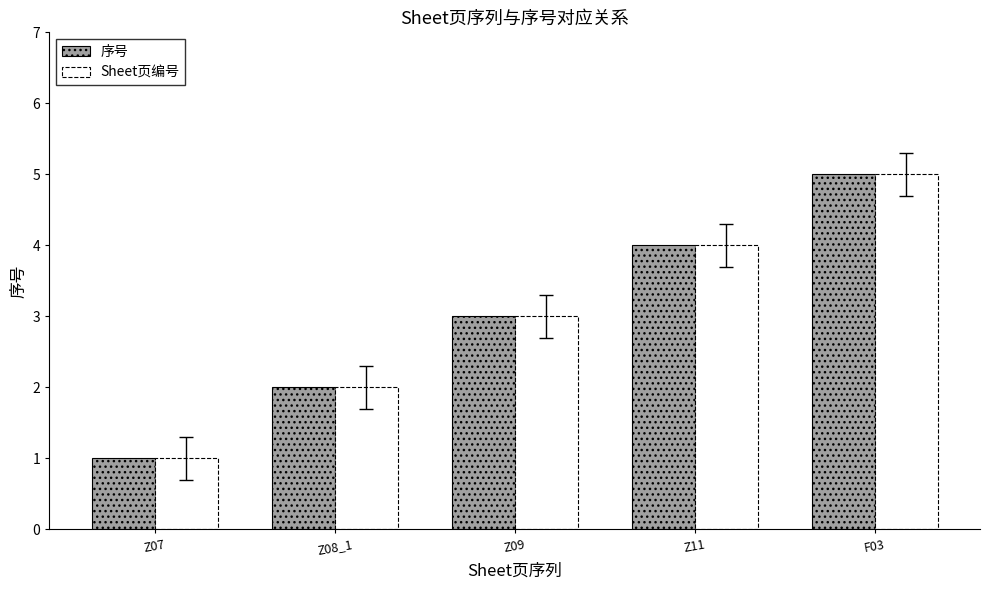

What value does the Sheet页编号 series have at Z11?

4